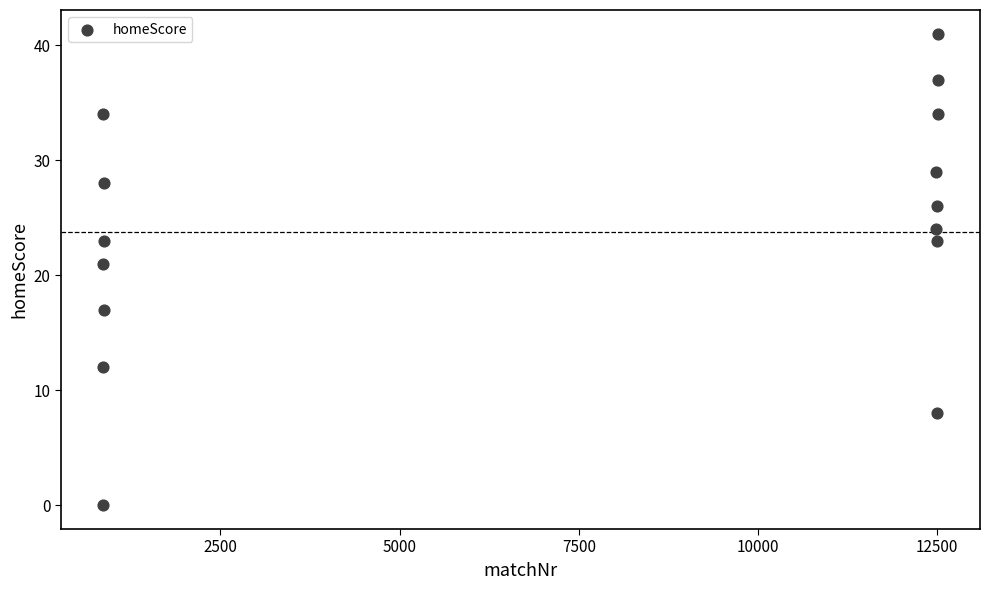

What is the range of Y values (max minus min)?

41